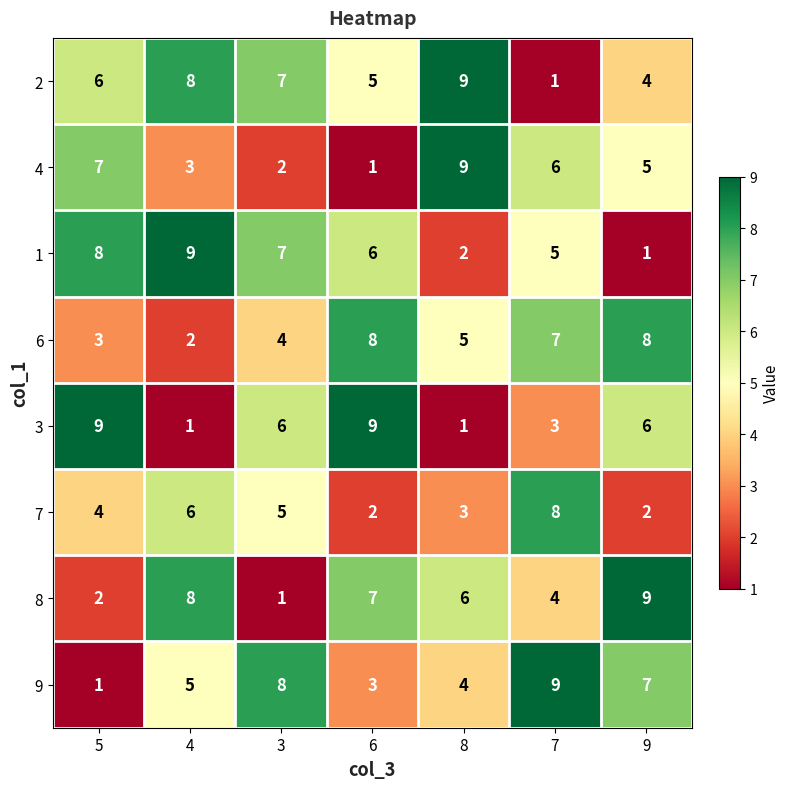

At which category is the sum across all series the highest?

7